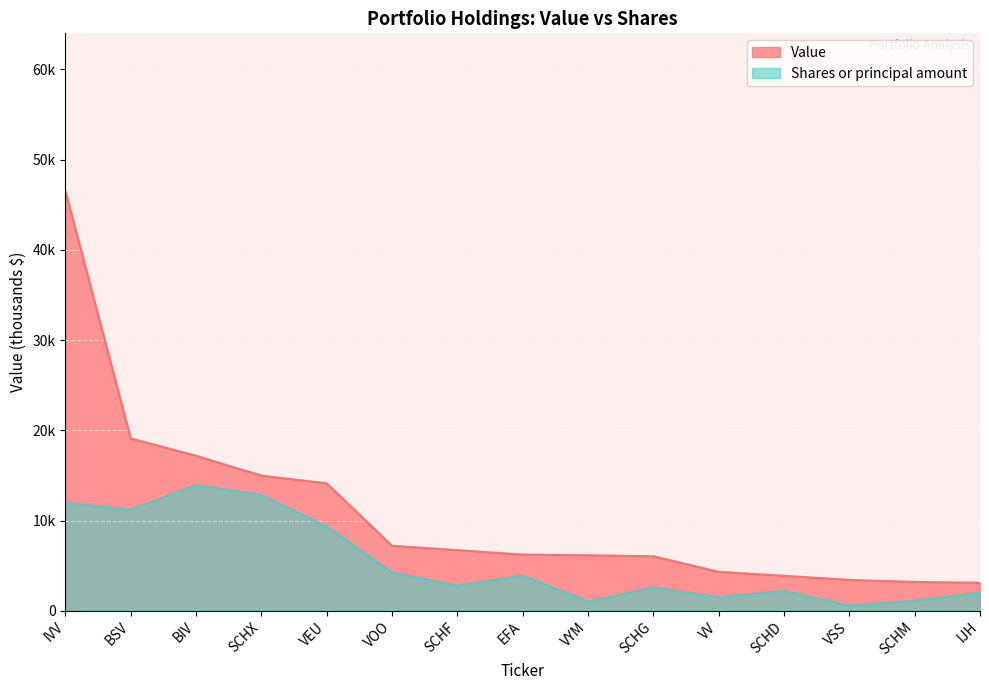

At which label does Shares or principal amount reach its minimum?

VSS